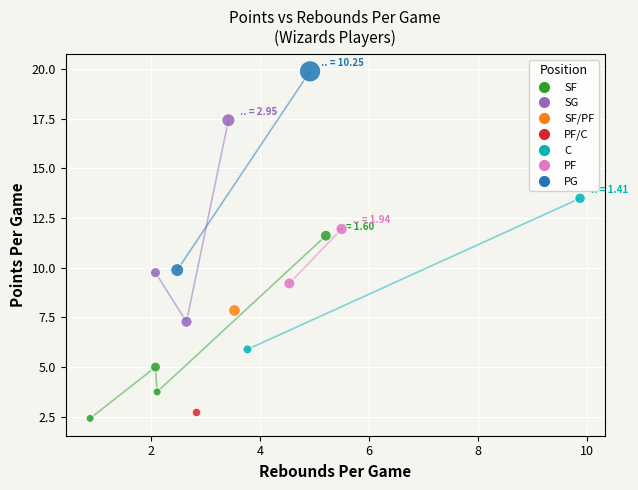

Which series reaches the maximum Y coordinate?

PG